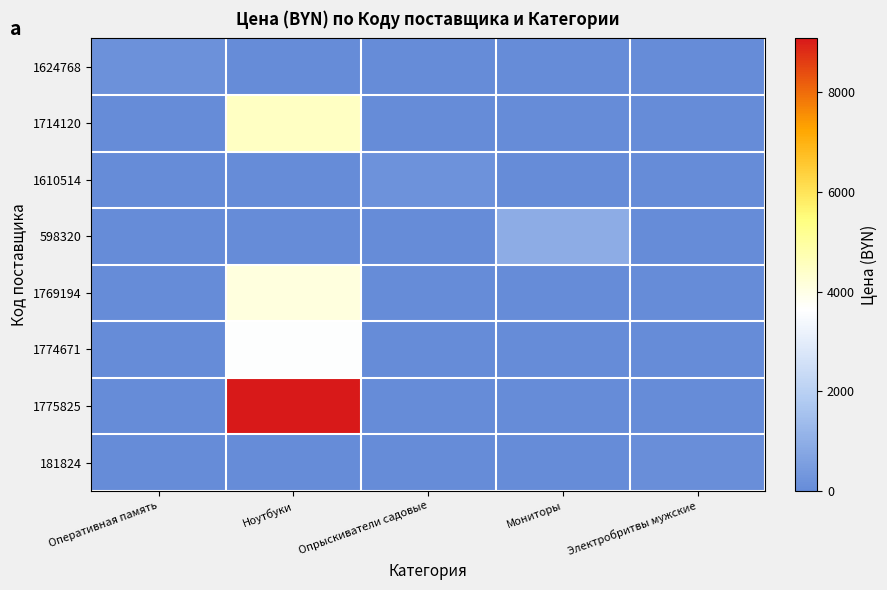

Reading left to right, transcribe all the data shown in this chart.

1624768: Оперативная память=151.2	Ноутбуки=0.0	Опрыскиватели садовые=0.0	Мониторы=0.0	Электробритвы мужские=0.0
1714120: Оперативная память=0.0	Ноутбуки=4486.0	Опрыскиватели садовые=0.0	Мониторы=0.0	Электробритвы мужские=0.0
1610514: Оперативная память=0.0	Ноутбуки=0.0	Опрыскиватели садовые=182.6	Мониторы=0.0	Электробритвы мужские=0.0
598320: Оперативная память=0.0	Ноутбуки=0.0	Опрыскиватели садовые=0.0	Мониторы=956.0	Электробритвы мужские=0.0
1769194: Оперативная память=0.0	Ноутбуки=4093.5	Опрыскиватели садовые=0.0	Мониторы=0.0	Электробритвы мужские=0.0
1774671: Оперативная память=0.0	Ноутбуки=3584.1	Опрыскиватели садовые=0.0	Мониторы=0.0	Электробритвы мужские=0.0
1775825: Оперативная память=0.0	Ноутбуки=9080.1	Опрыскиватели садовые=0.0	Мониторы=0.0	Электробритвы мужские=0.0
181824: Оперативная память=0.0	Ноутбуки=0.0	Опрыскиватели садовые=0.0	Мониторы=0.0	Электробритвы мужские=102.4